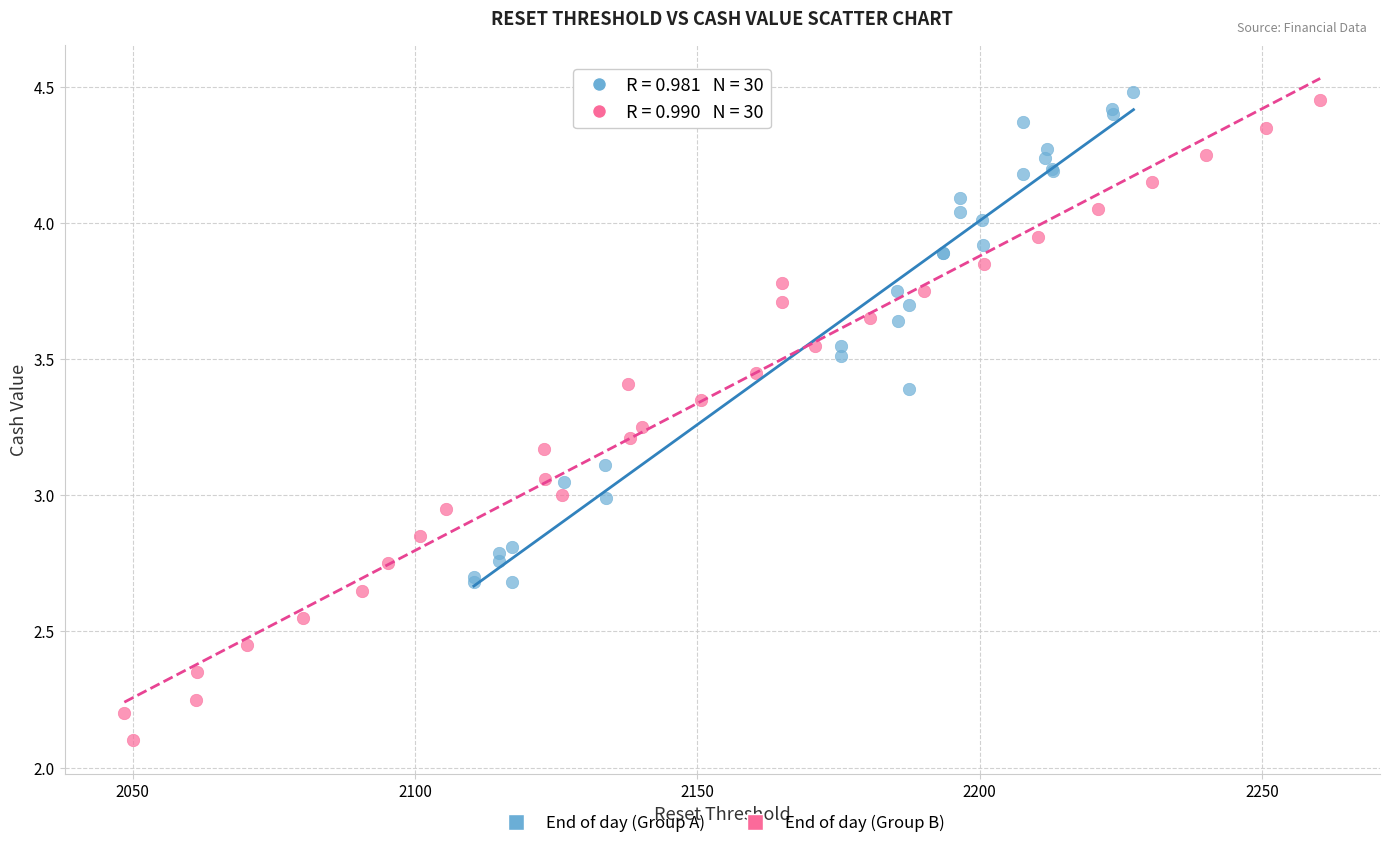

Which series has the widest spread of Y values?

End of day (Group B)